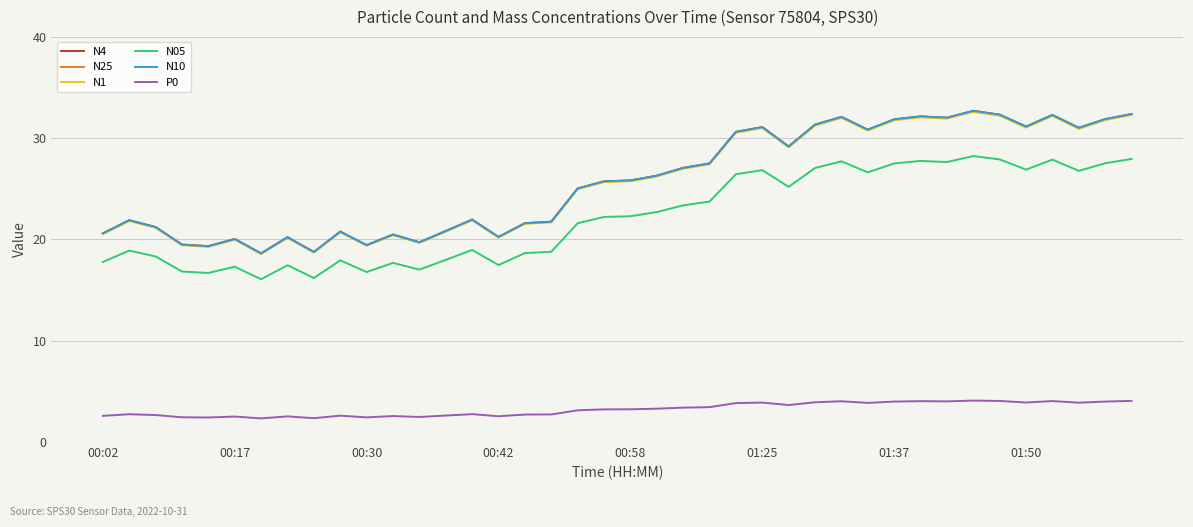

True or false: N10 has more than 0 points higher than both neighbors.

True